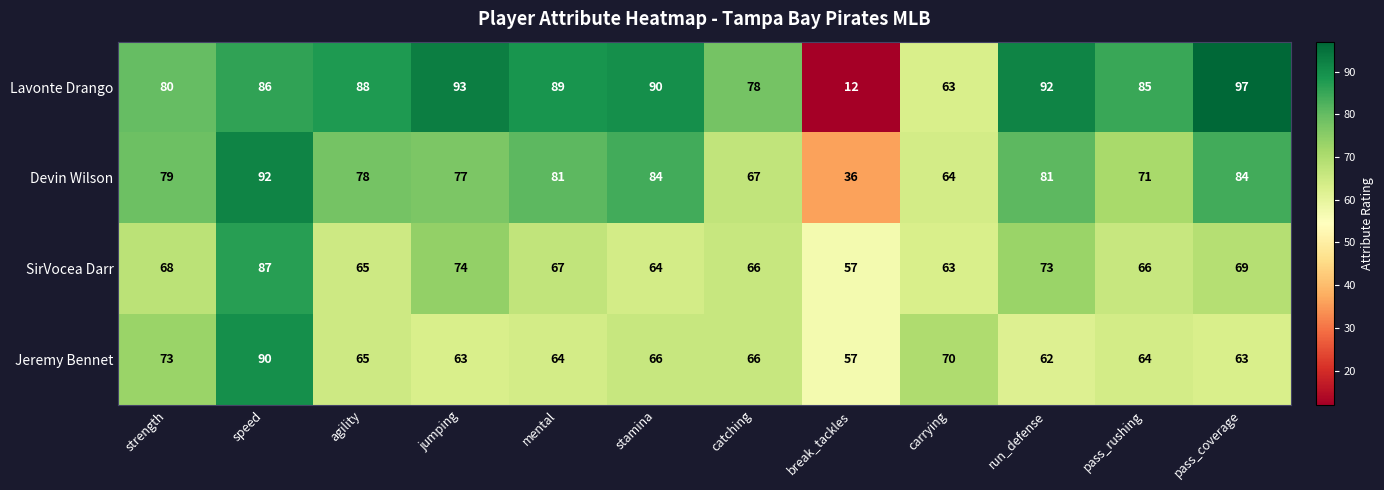

Which category has the lowest value across all series?

break_tackles